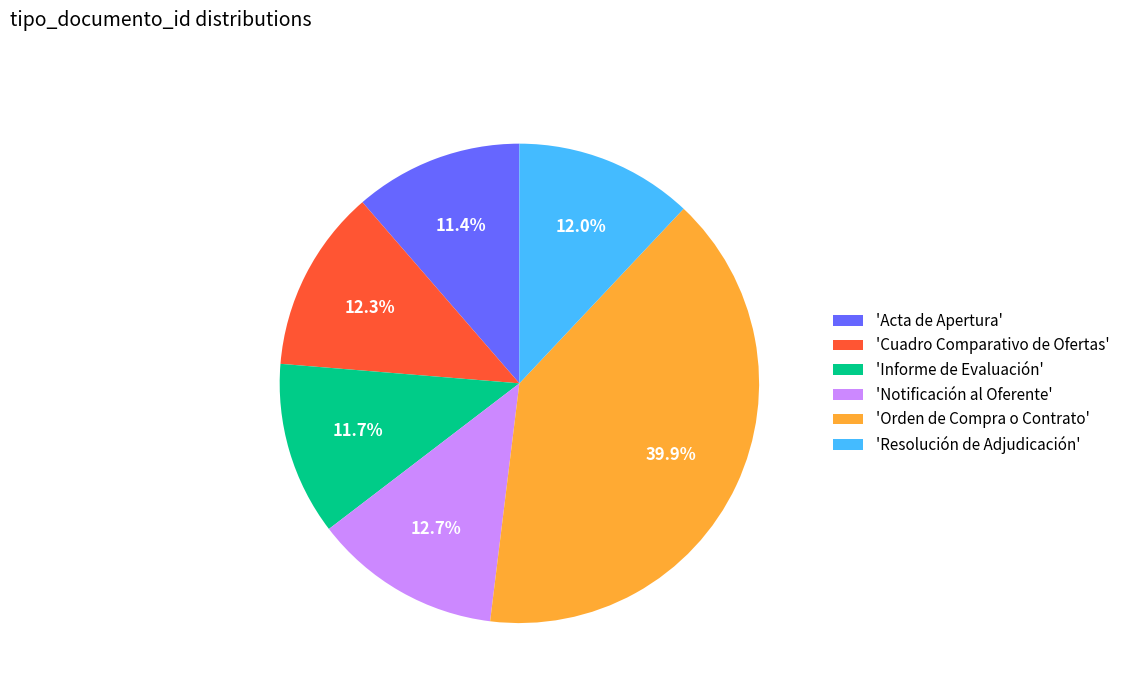

Is 'Acta de Apertura' the majority of the pie?

No